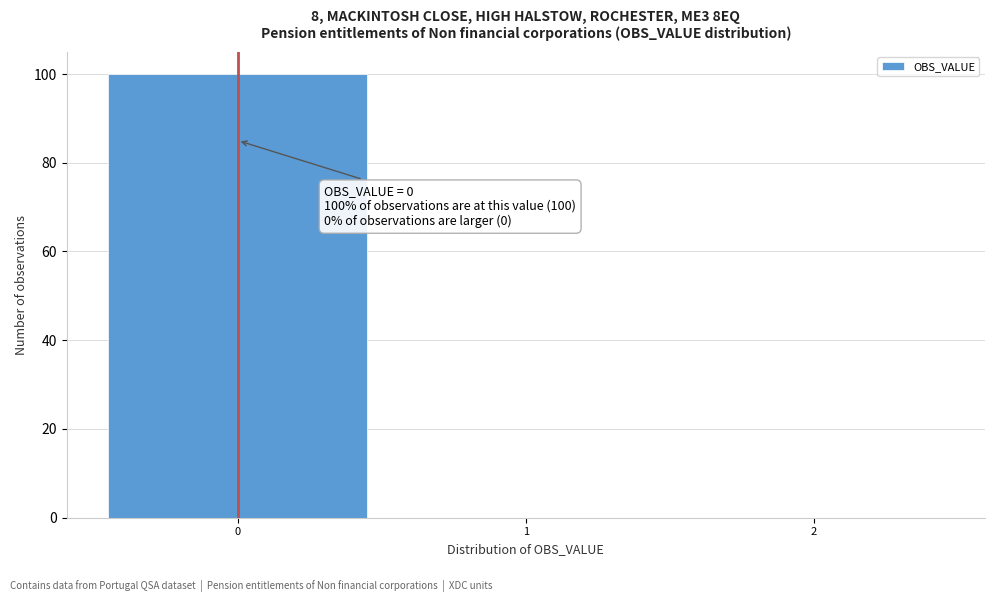

Which range on the x-axis has the tallest bar?

-0.5 to 0.5